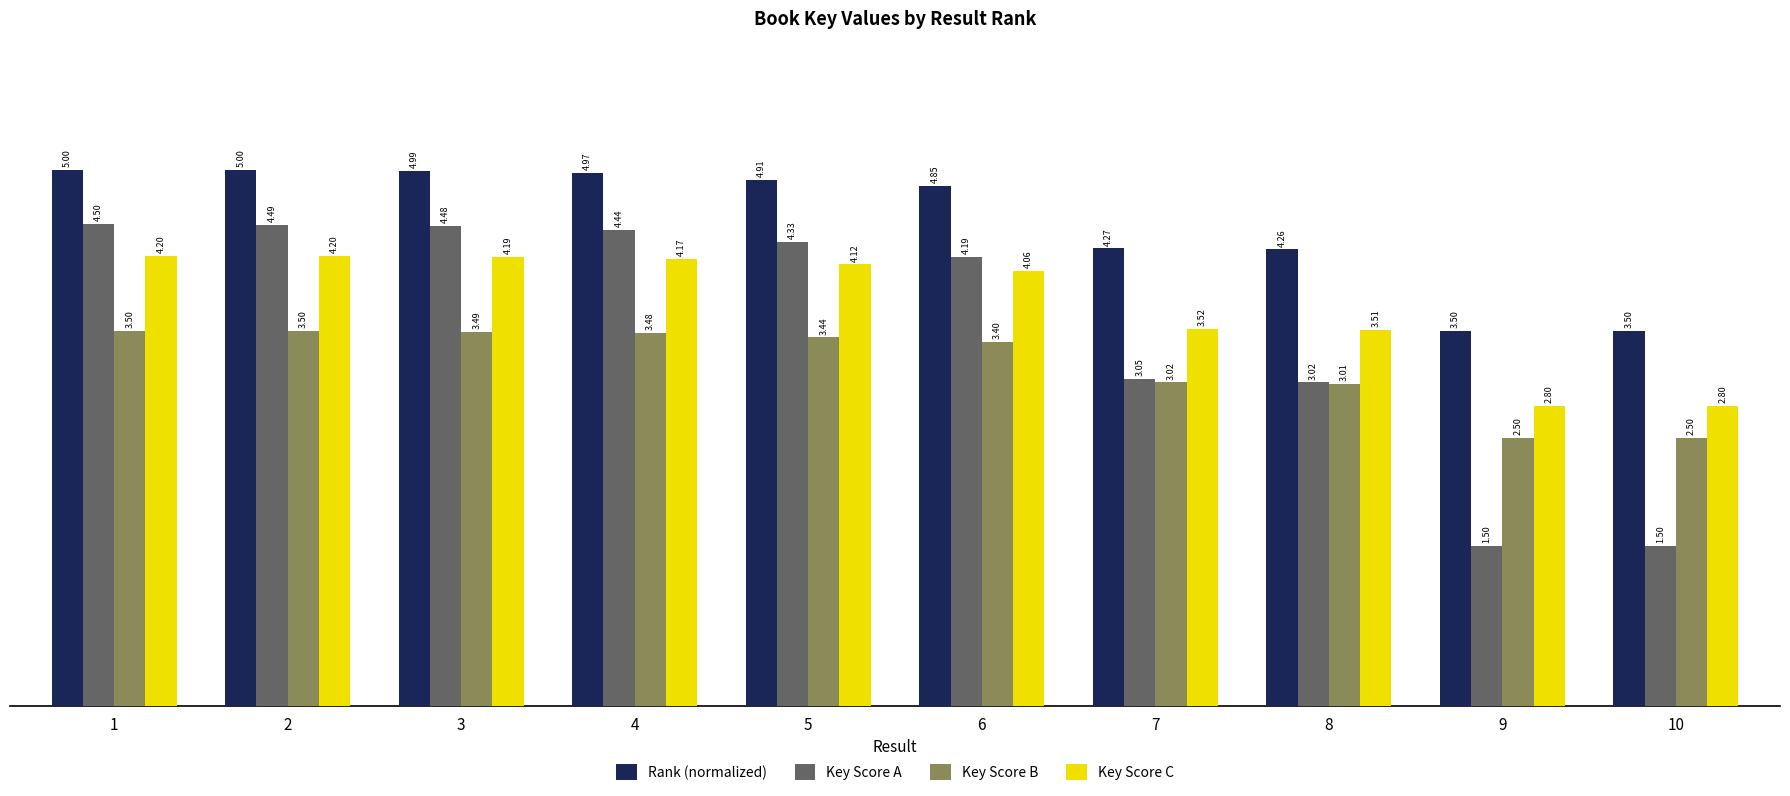

What is the spread (max minus min) of values at 1?

1.5